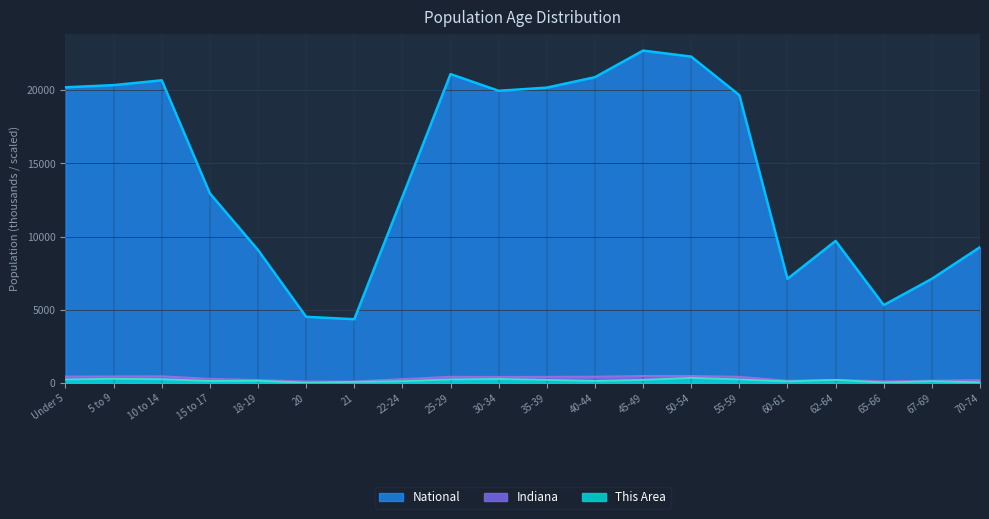

What is the label of the 7th point from the right?

50-54